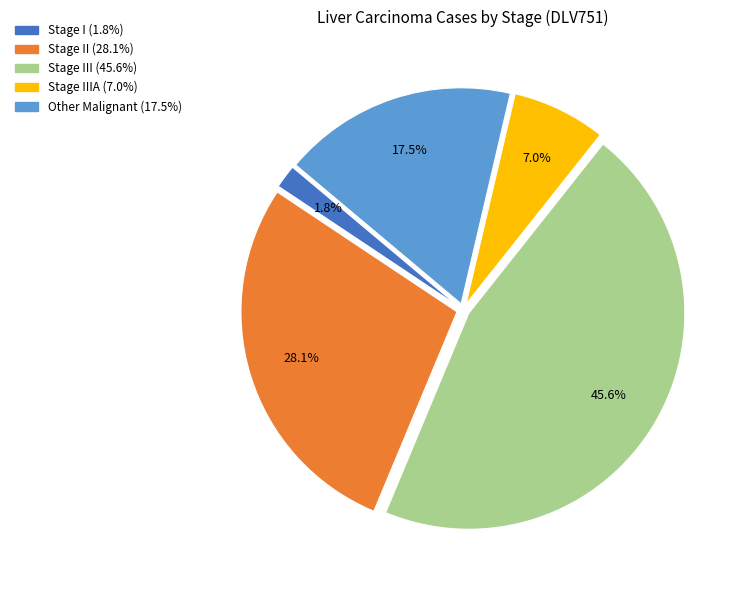

Does any single category account for the majority?

No